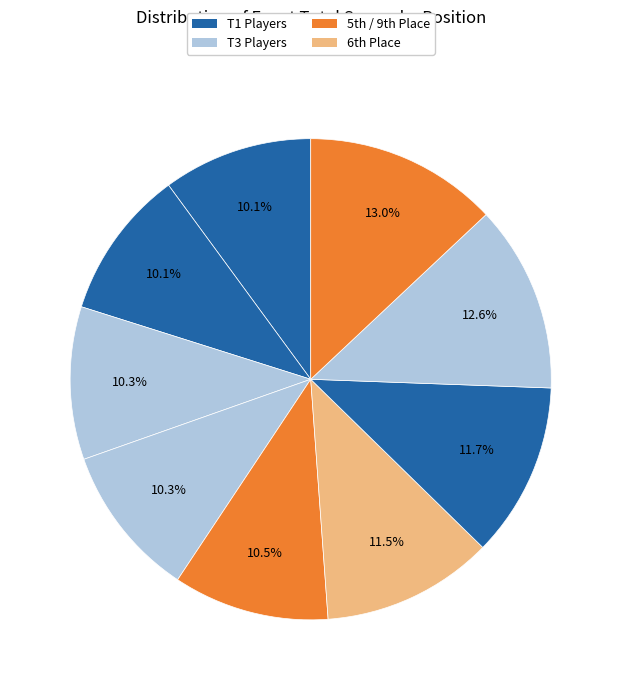

How many segments does this pie chart have?

9